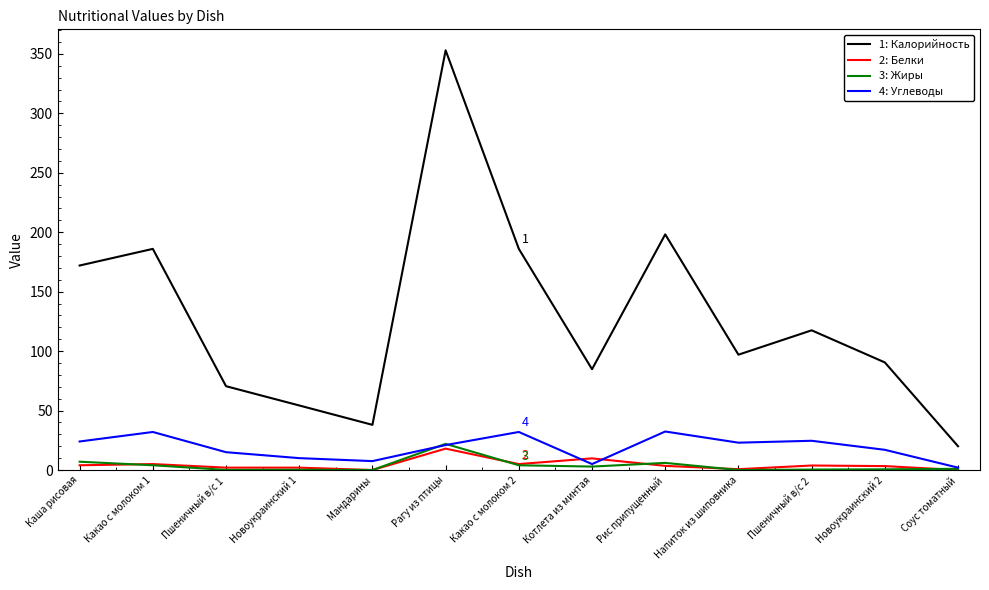

At which category is the sum across all series the highest?

Рагу из птицы